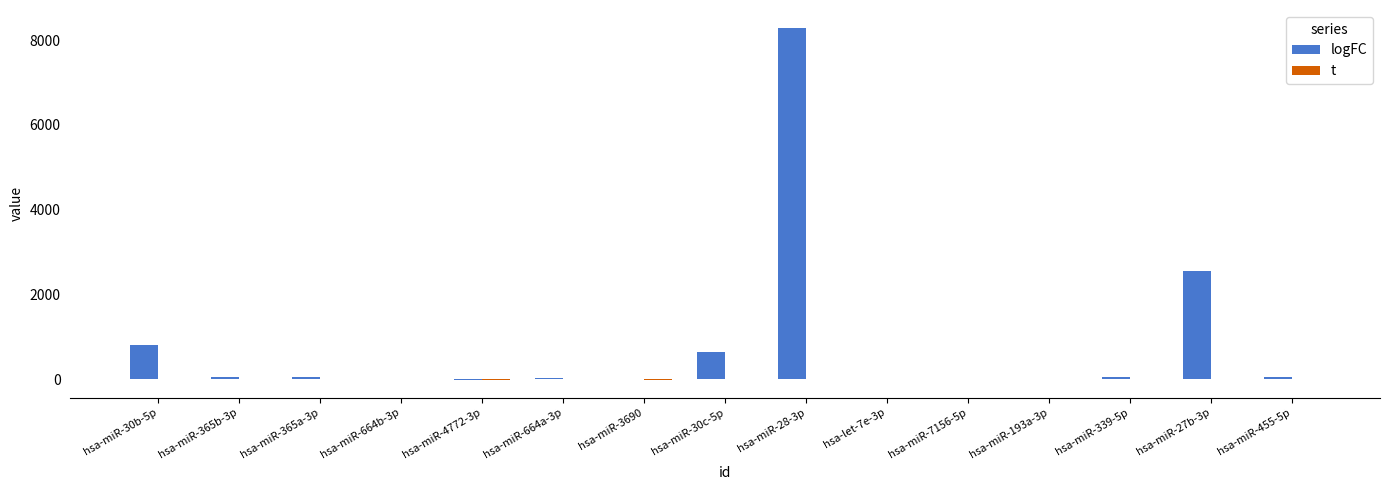

How many categories are shown in the chart?

15